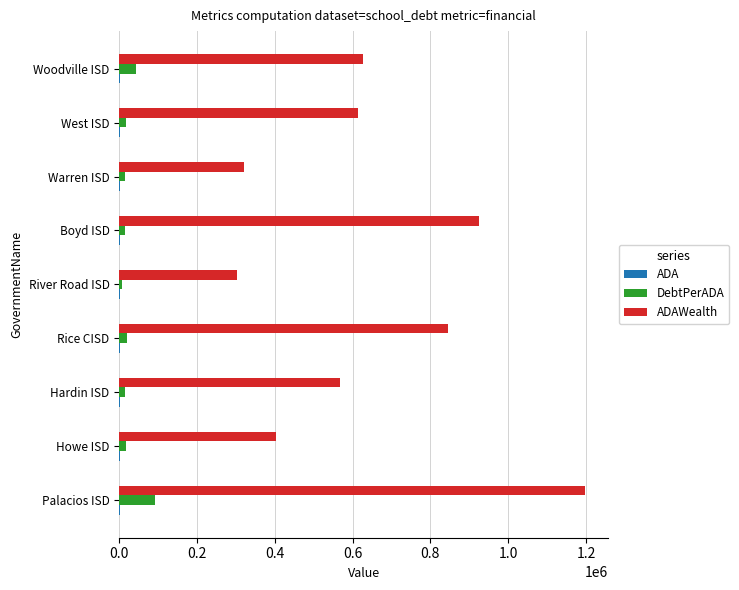

At which category is the sum across all series the highest?

Palacios ISD